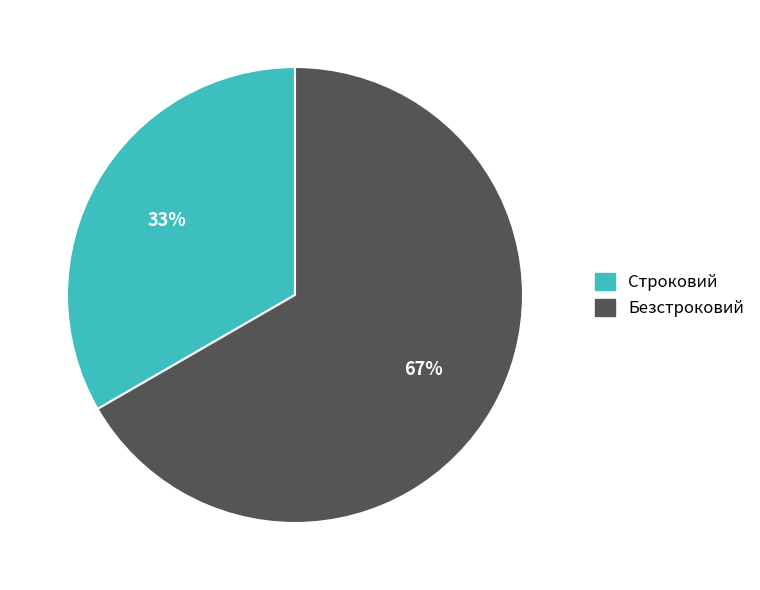

To the nearest percent, what is the combined percentage of Безстроковий and Строковий?

100%